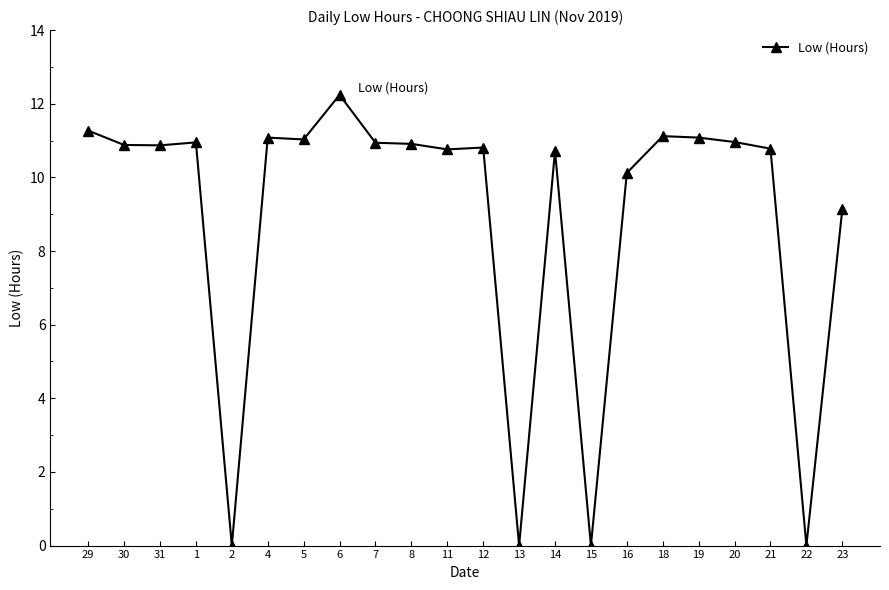

What is the value of the 16th point from the left?

10.1